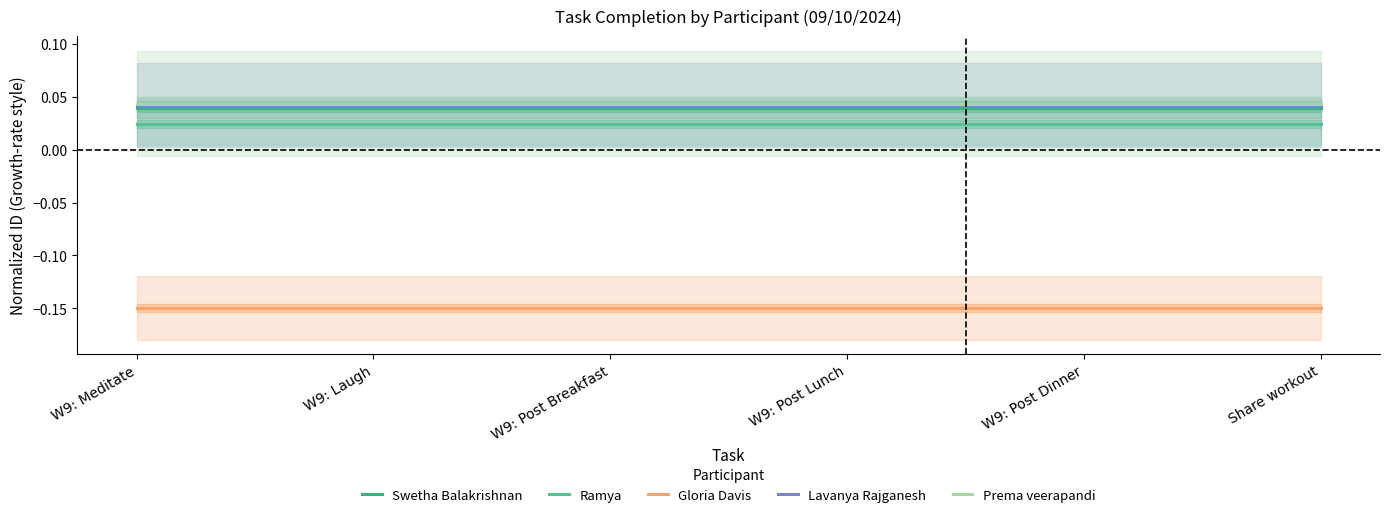

Is it true that Gloria Davis equals -0.1 at Share workout?

True